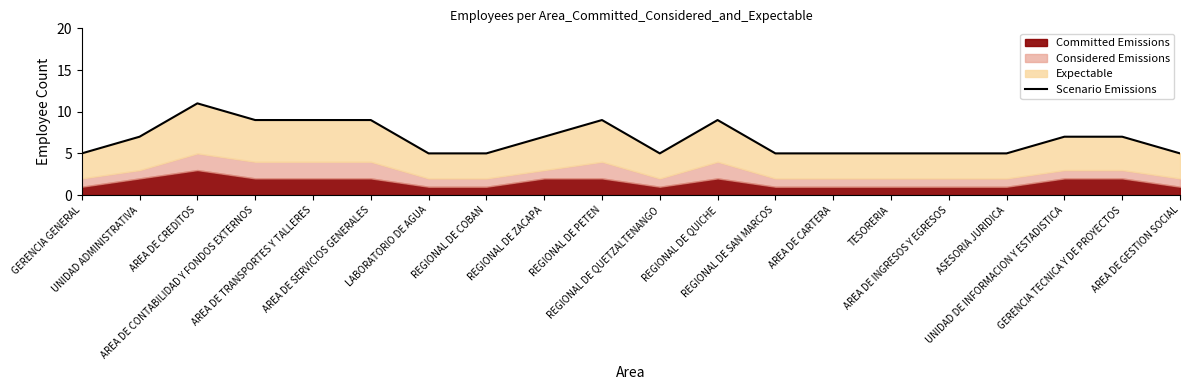

What is the label of the 16th point from the right?

AREA DE TRANSPORTES Y TALLERES